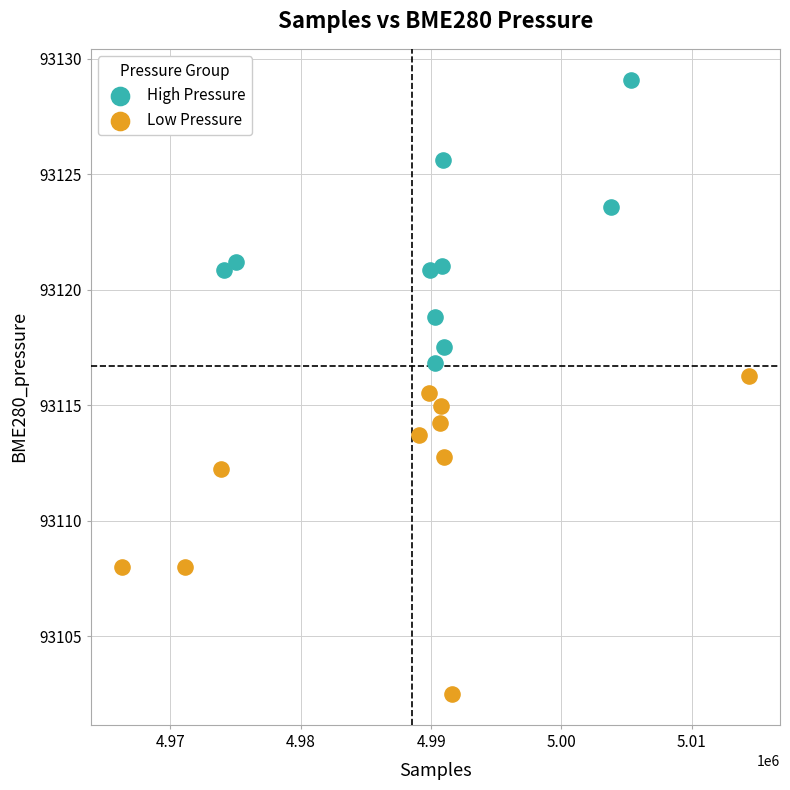

Which series has the largest Y range (max minus min)?

Low Pressure